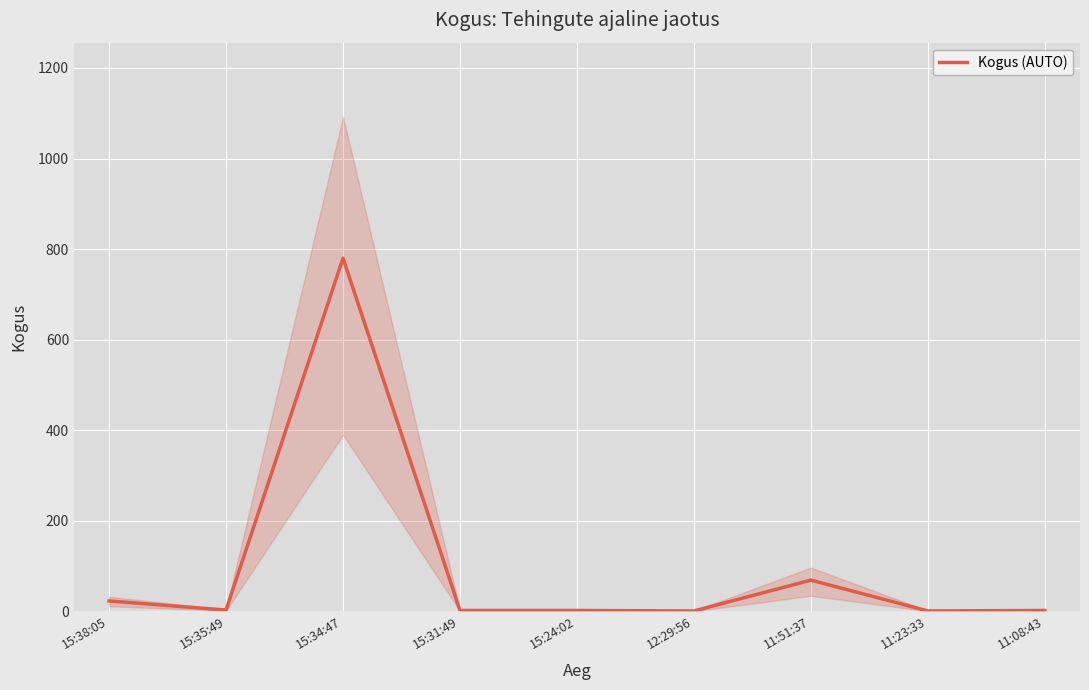

Approximately how many times larger is the value at 15:38:05 compared to 12:29:56?

23.0